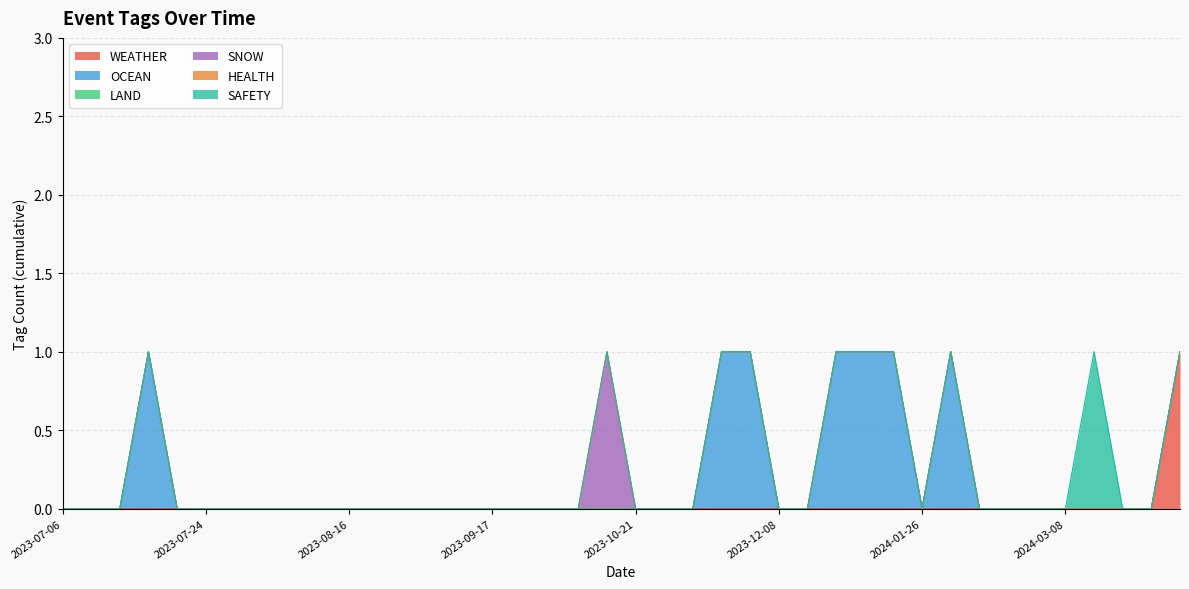

Reading left to right, extract all data points from this chart.

WEATHER: 0	0	0	0	0	0	0	0	0	0	0	0	0	0	0	0	0	0	0	0	0	0	0	0	0	0	0	0	0	0	0	0	0	0	0	0	0	0	0	1
OCEAN: 0	0	0	1	0	0	0	0	0	0	0	0	0	0	0	0	0	0	0	0	0	0	0	1	1	0	0	1	1	1	0	1	0	0	0	0	0	0	0	0
LAND: 0	0	0	0	0	0	0	0	0	0	0	0	0	0	0	0	0	0	0	0	0	0	0	0	0	0	0	0	0	0	0	0	0	0	0	0	0	0	0	0
SNOW: 0	0	0	0	0	0	0	0	0	0	0	0	0	0	0	0	0	0	0	1	0	0	0	0	0	0	0	0	0	0	0	0	0	0	0	0	0	0	0	0
HEALTH: 0	0	0	0	0	0	0	0	0	0	0	0	0	0	0	0	0	0	0	0	0	0	0	0	0	0	0	0	0	0	0	0	0	0	0	0	0	0	0	0
SAFETY: 0	0	0	0	0	0	0	0	0	0	0	0	0	0	0	0	0	0	0	0	0	0	0	0	0	0	0	0	0	0	0	0	0	0	0	0	1	0	0	0